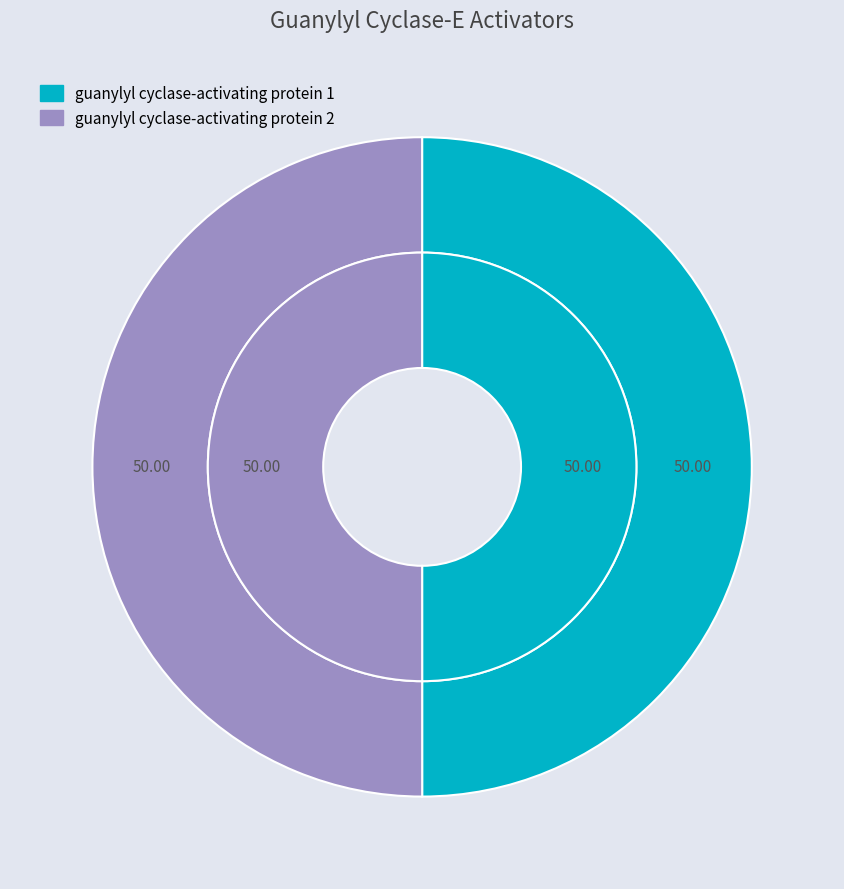

To the nearest percent, what percentage of the pie is guanylyl cyclase-activating protein 1?

50%